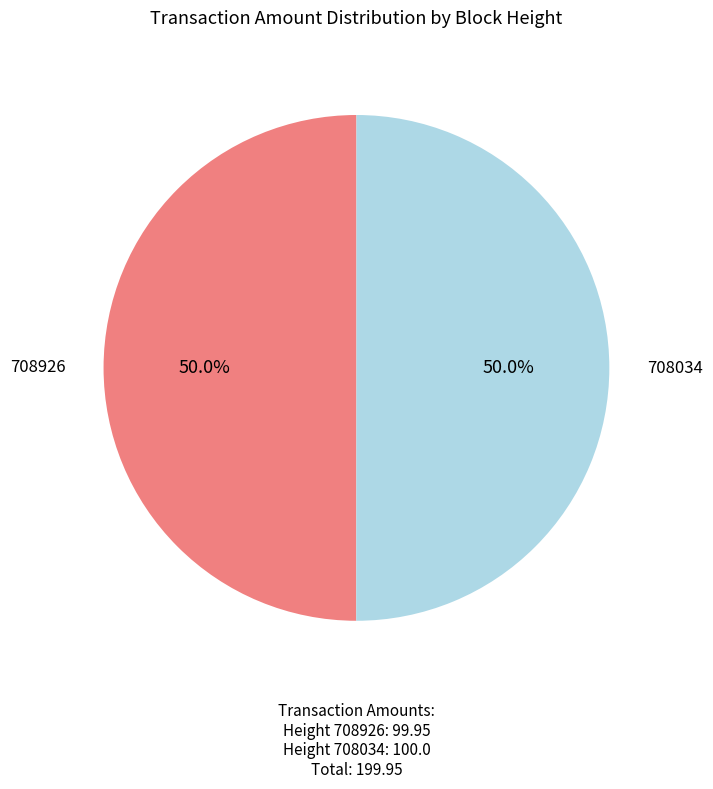

Approximately how many times larger is the value at 708034 compared to 708926?

1.0